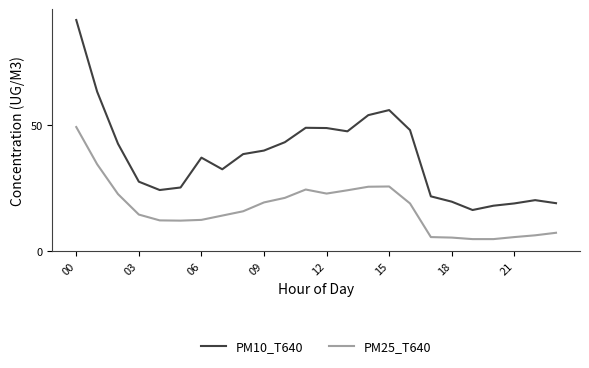

Rank the series by their maximum value, from lowest to highest.

PM25_T640, PM10_T640